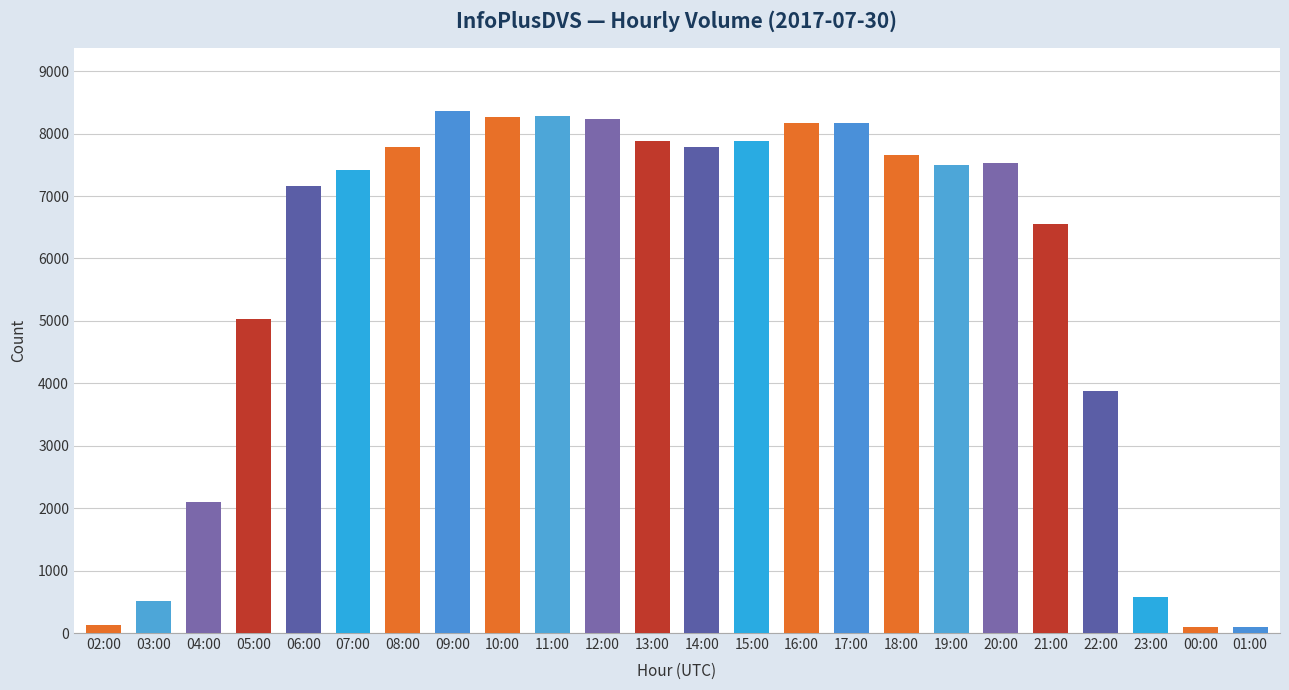

What is the average value?

5711